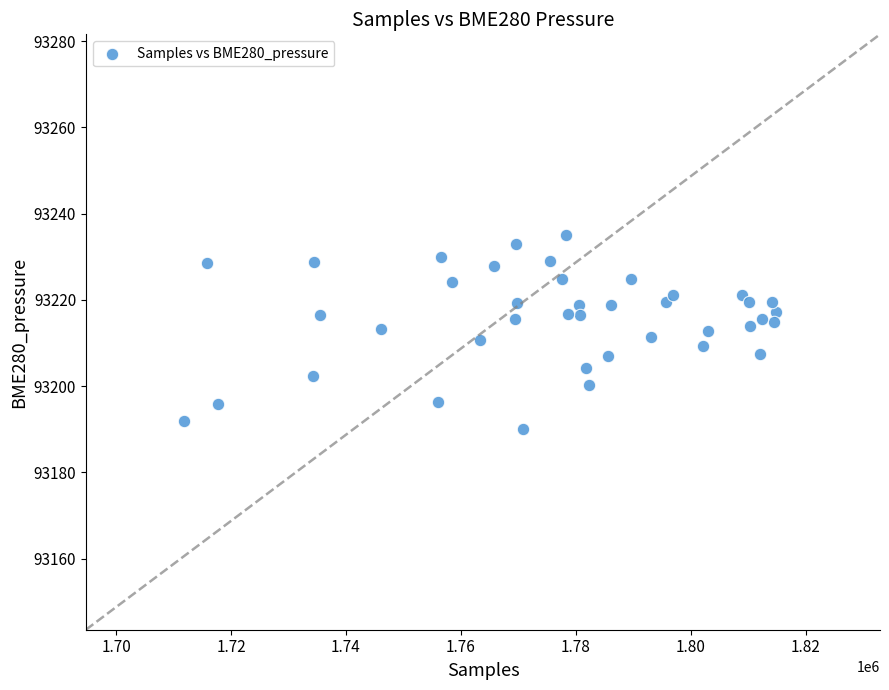

What is the range of X values (max minus min)?

102943.0